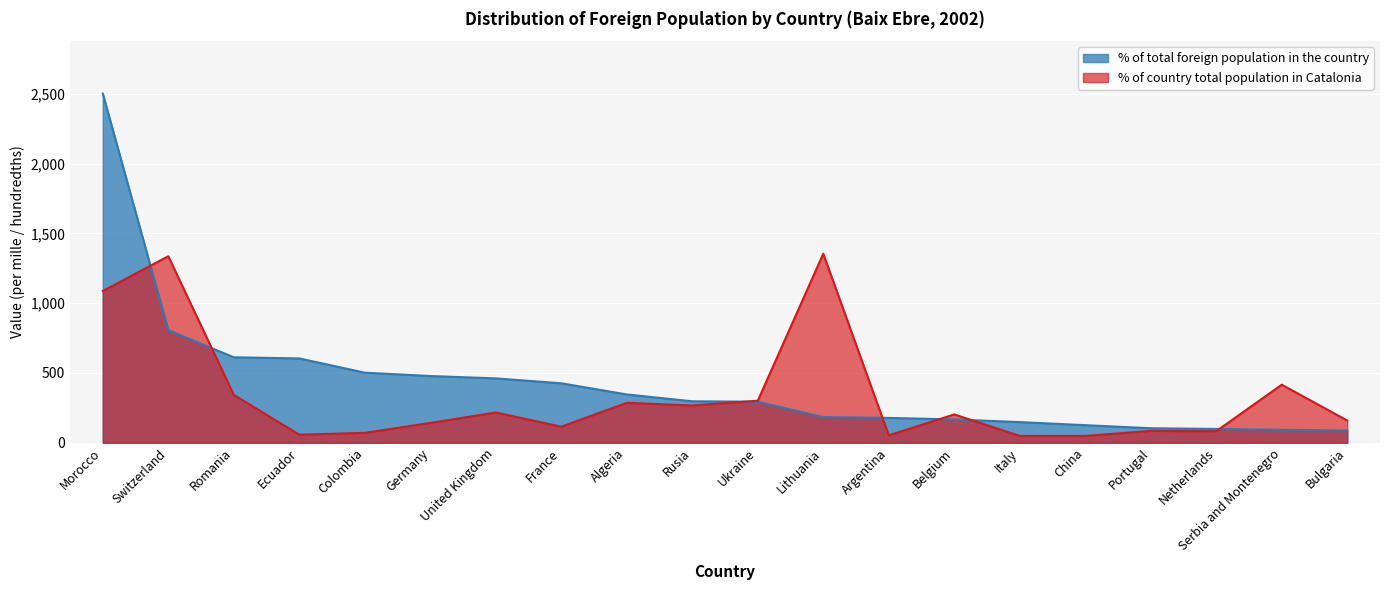

Between Italy and Morocco, which is larger?

Morocco